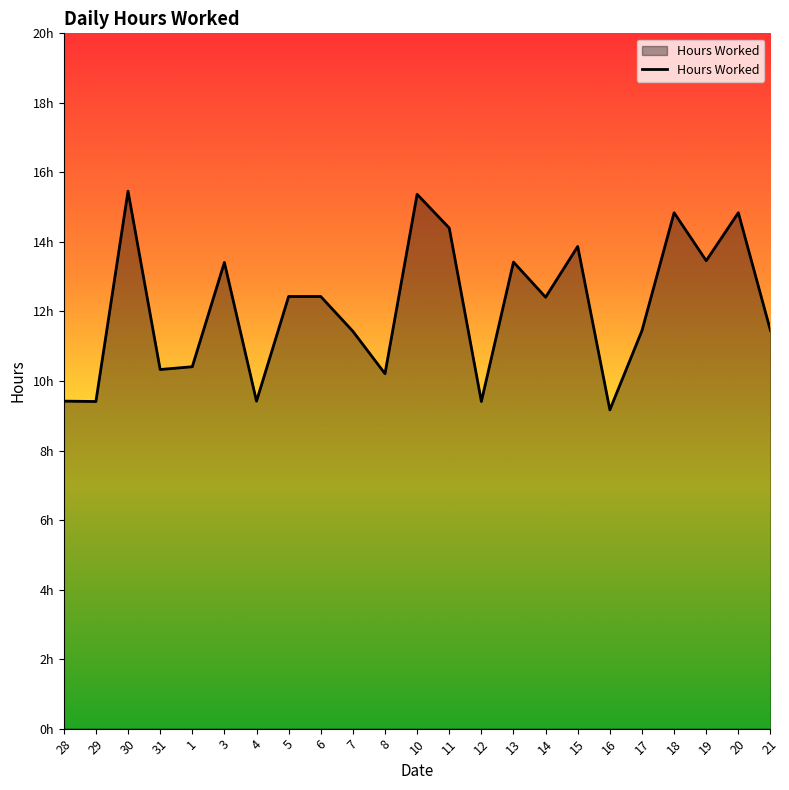

Does the chart have visible grid lines?

No